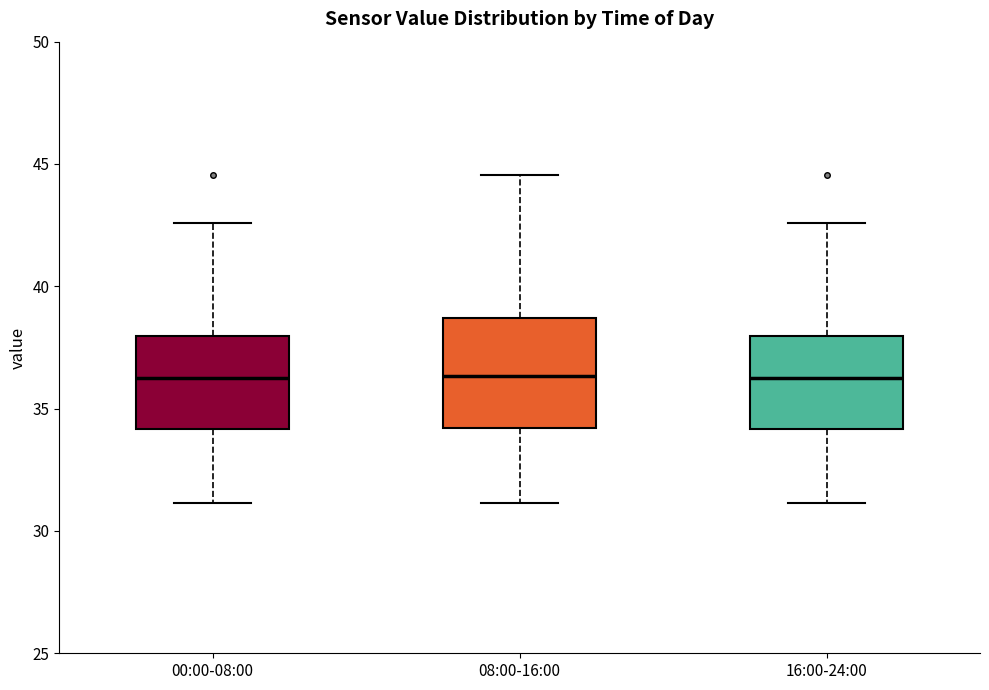

Reading left to right, read every box against the y-axis: the position of its median line, the range the box covers, and the ends of its whiskers. The values are not printed on the chart, so give them approximately, as read against the axis.

00:00-08:00: median 36.5, box 34.0 to 38.0, whiskers 31.0 to 42.5
08:00-16:00: median 36.5, box 34.0 to 38.5, whiskers 31.0 to 44.5
16:00-24:00: median 36.5, box 34.0 to 38.0, whiskers 31.0 to 42.5